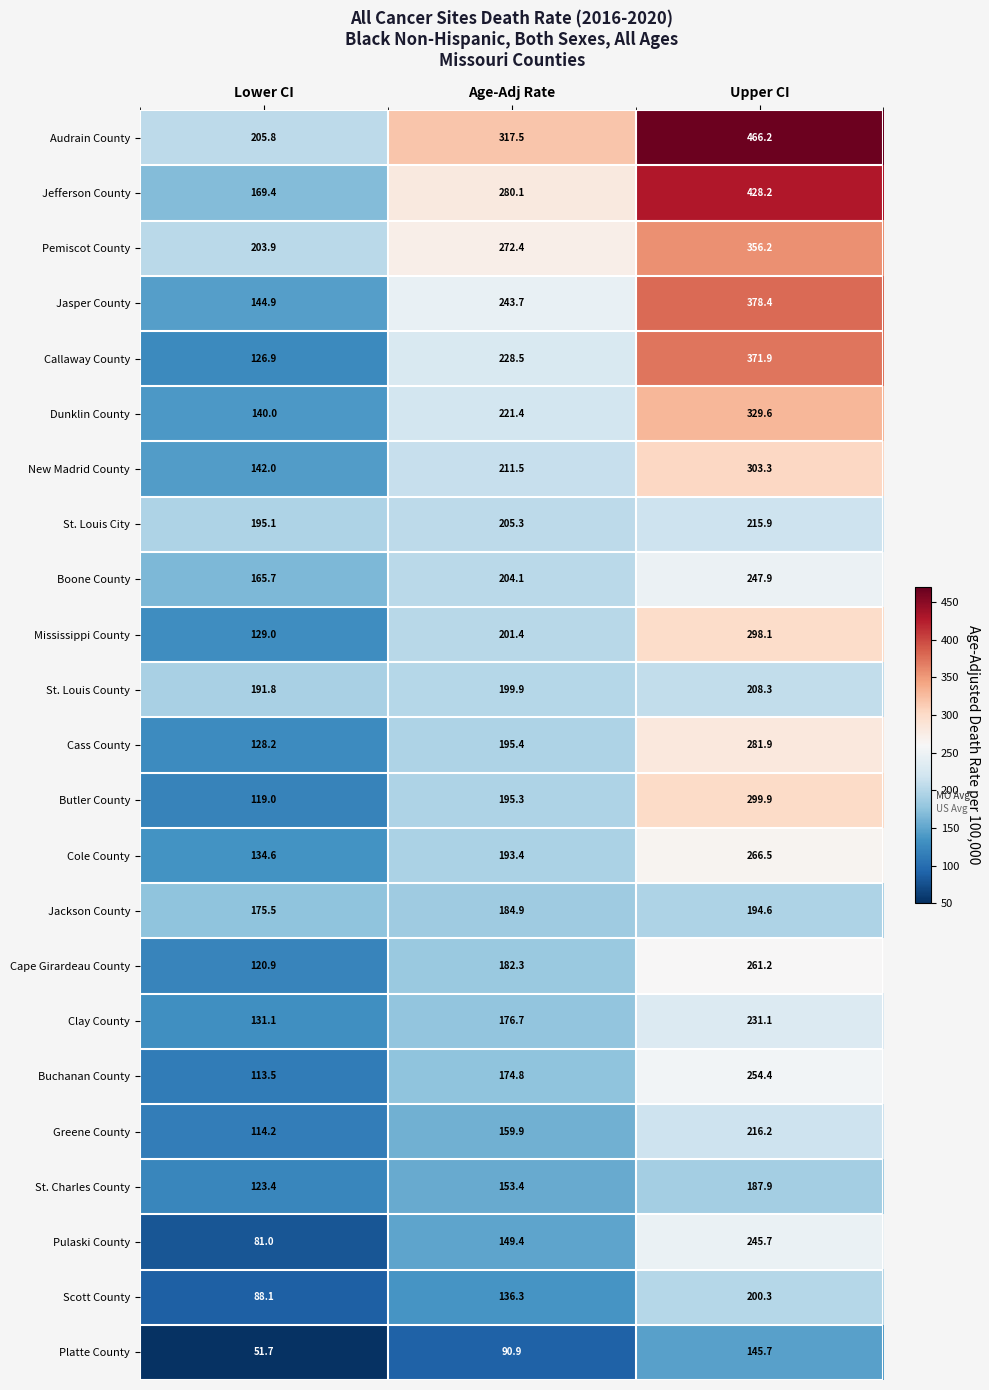

How many data points does each series have?

3